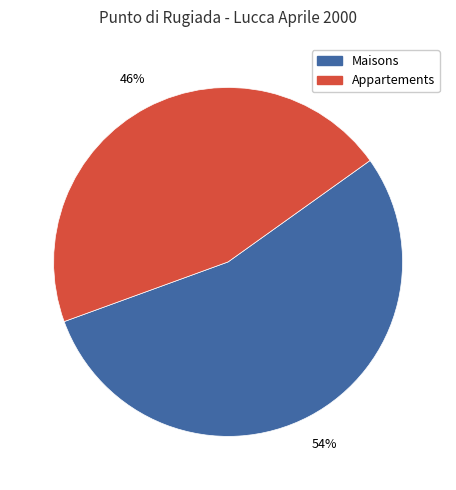

To the nearest percent, what is the average slice percentage?

50%